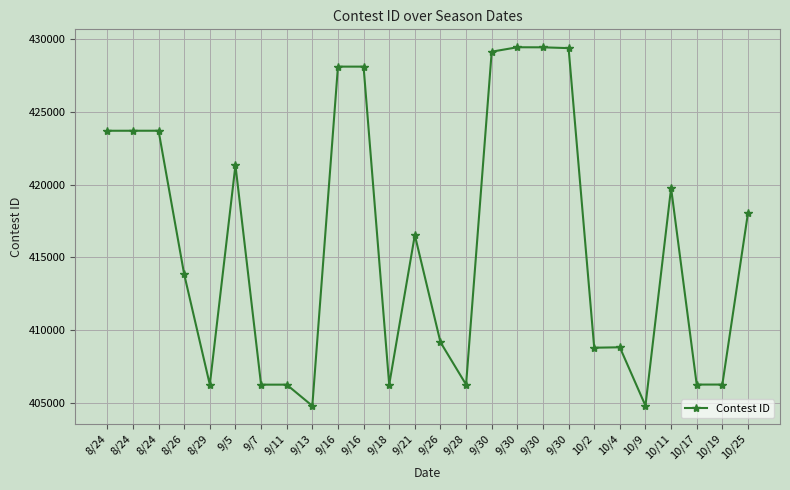

At which category does the chart reach its peak across all series?

9/30